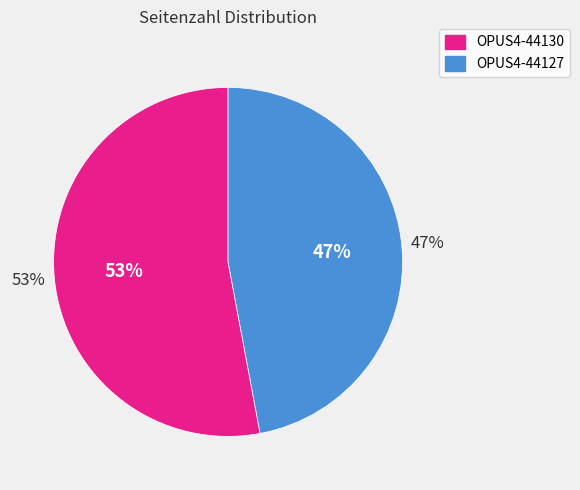

Do OPUS4-44127 and OPUS4-44130 together represent more than half of the pie?

Yes